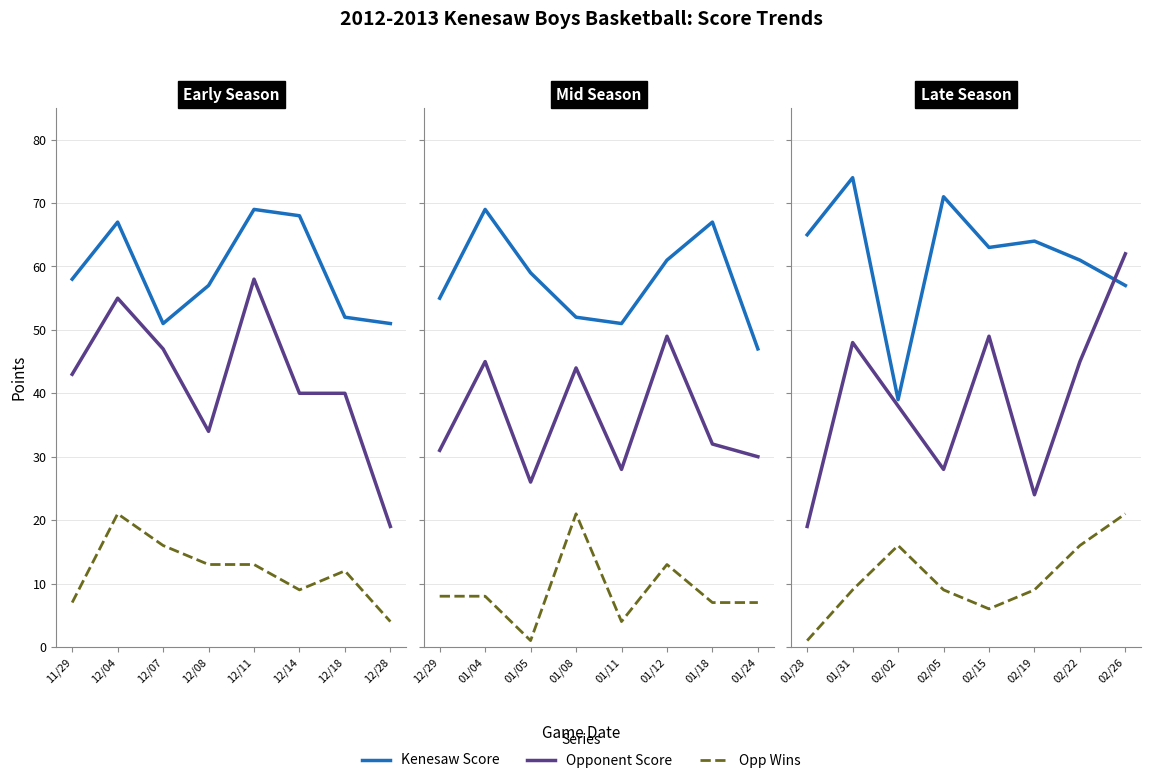

Which series changed the most between 01/31 and 02/02?

Kenesaw Score